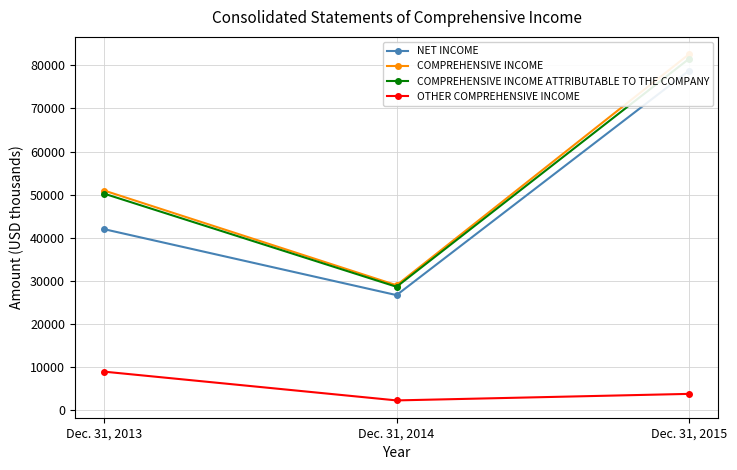

The value of NET INCOME at Dec. 31, 2015 is 78756. True or false?

True